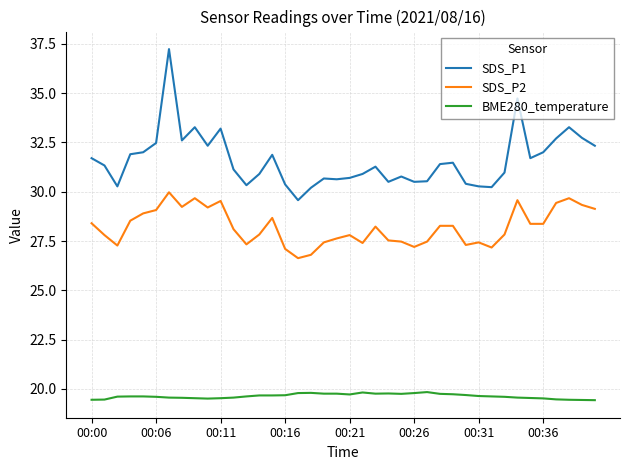

Rank the series by their average value, from lowest to highest.

BME280_temperature, SDS_P2, SDS_P1